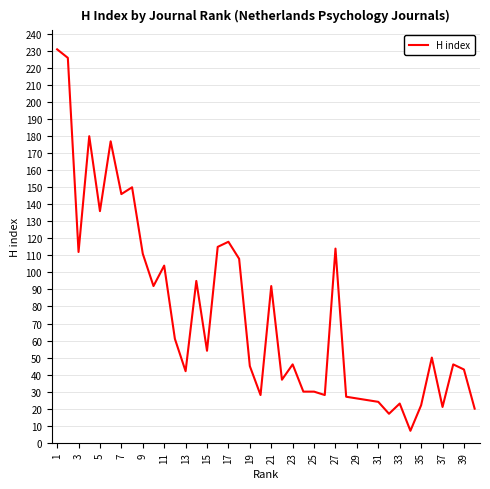

How many distinct data groups are displayed?

1